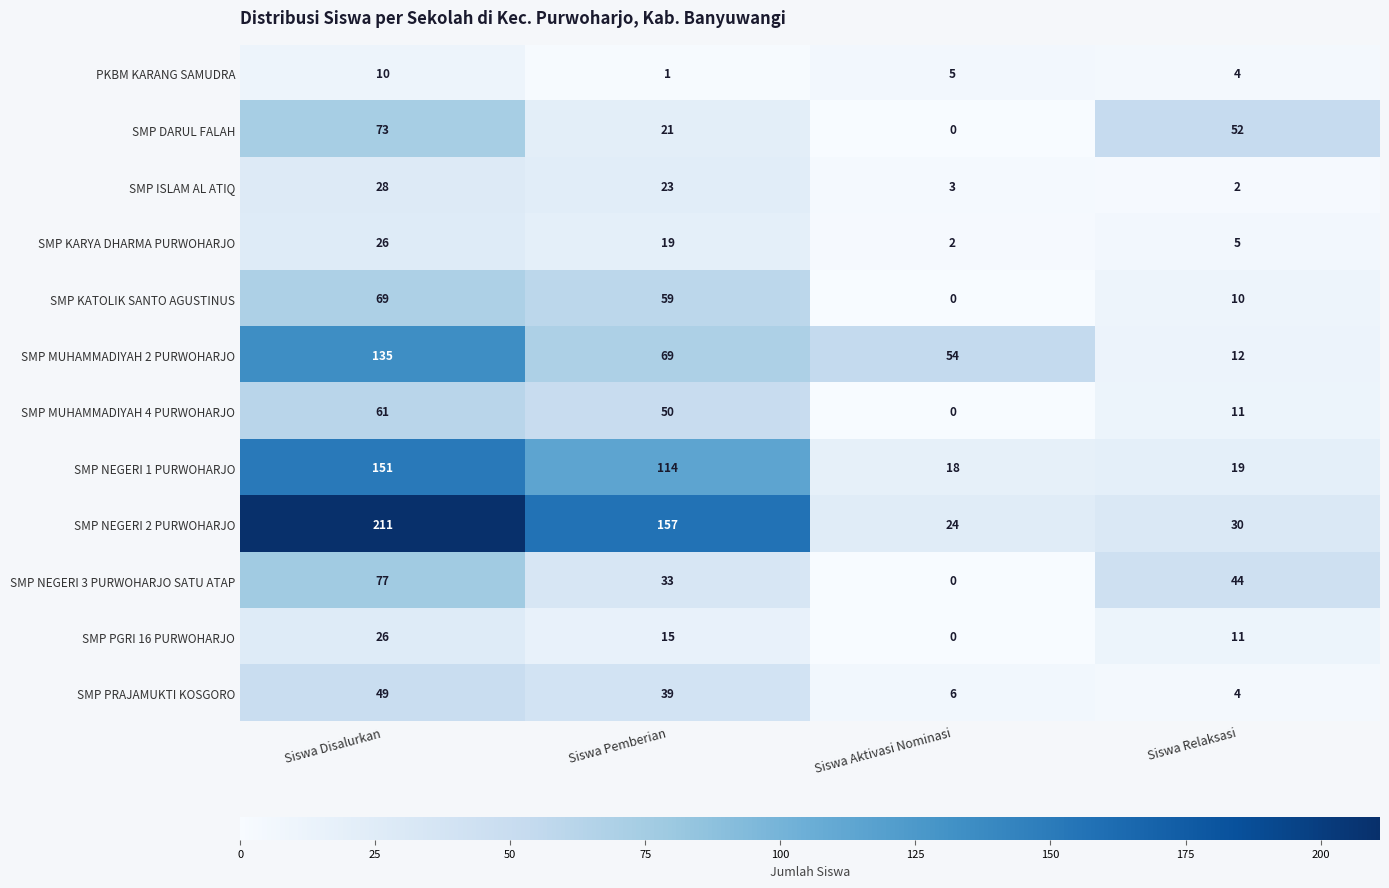

The SMP NEGERI 1 PURWOHARJO series shows 6 at Siswa Aktivasi Nominasi. True or false?

False